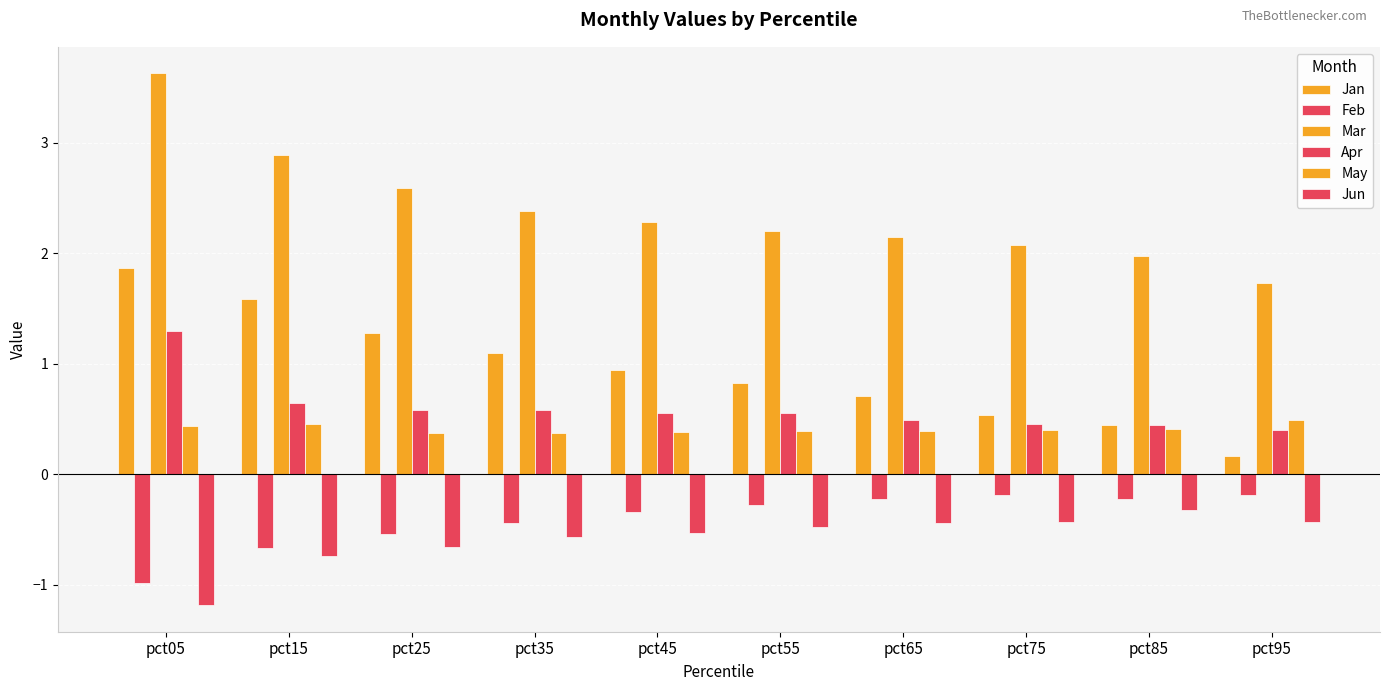

How many bars are there in each group?

6